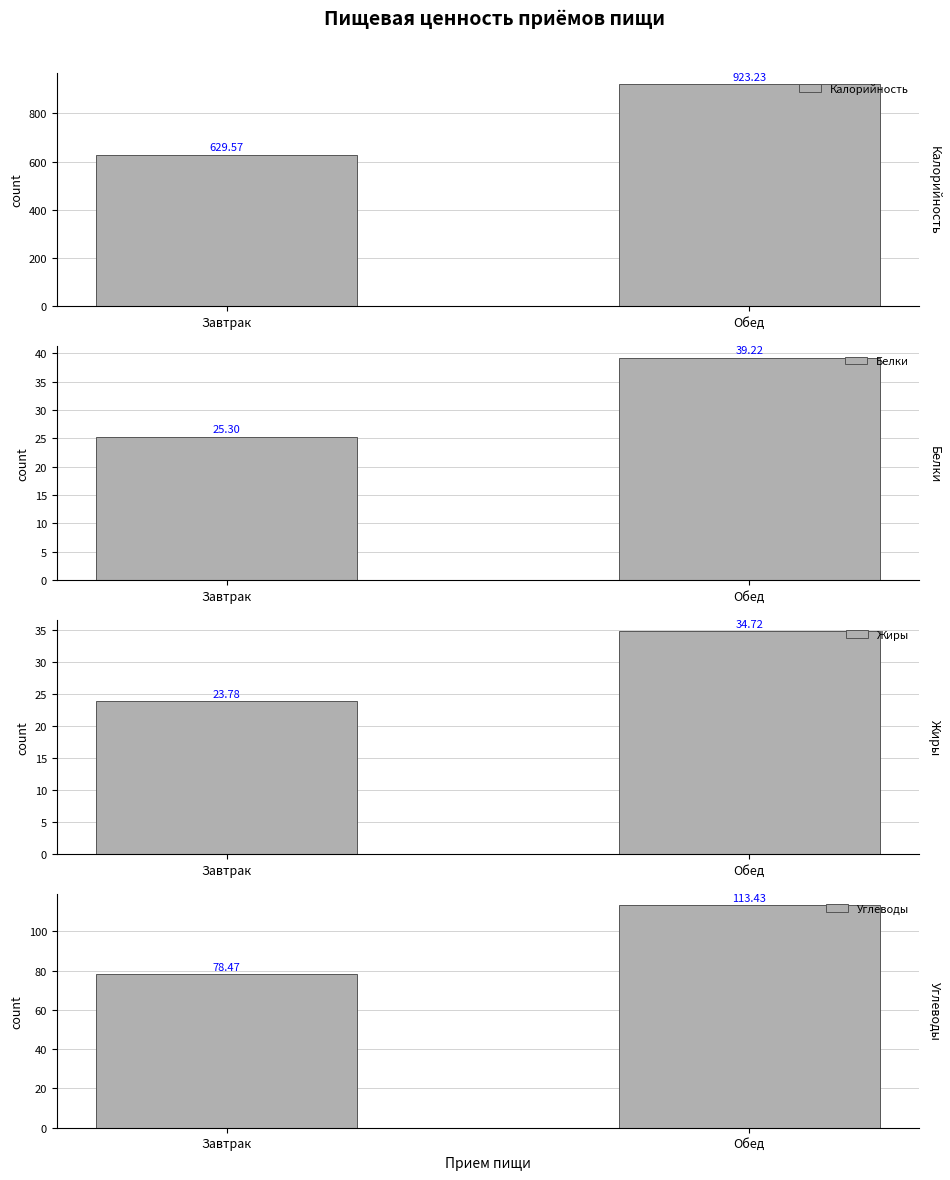

Reading left to right, extract all data points from this chart.

Калорийность: 629.6	923.2
Белки: 25.3	39.2
Жиры: 23.8	34.7
Углеводы: 78.5	113.4